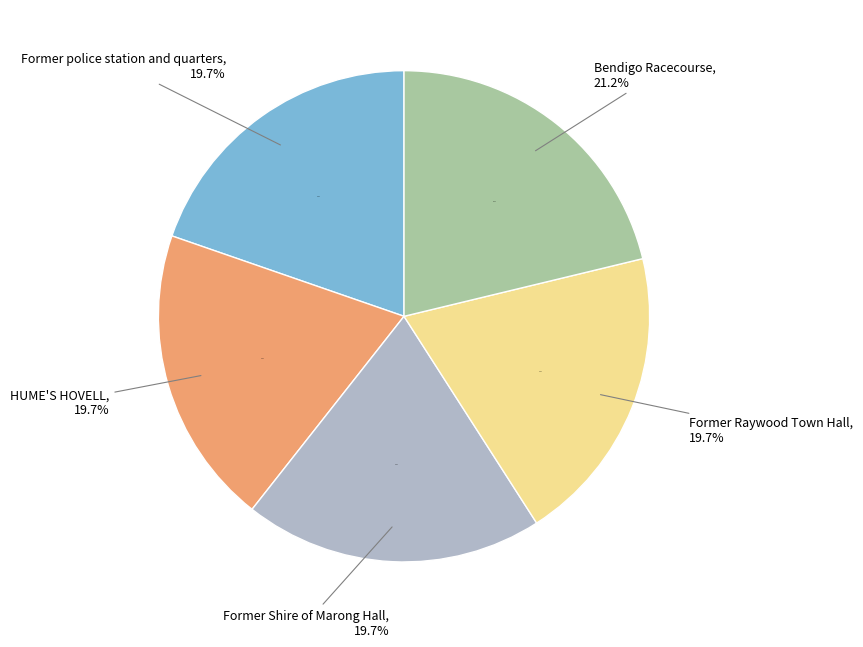

To the nearest percent, what is the combined percentage of Former police station and quarters and HUME'S HOVELL?

39%